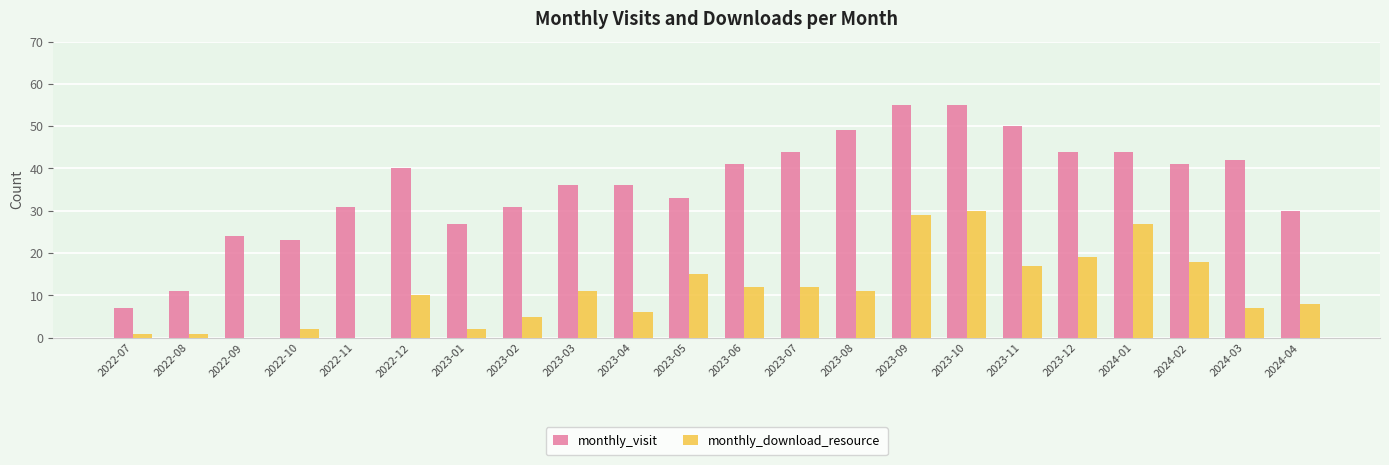

What is the maximum value shown in the chart?

55